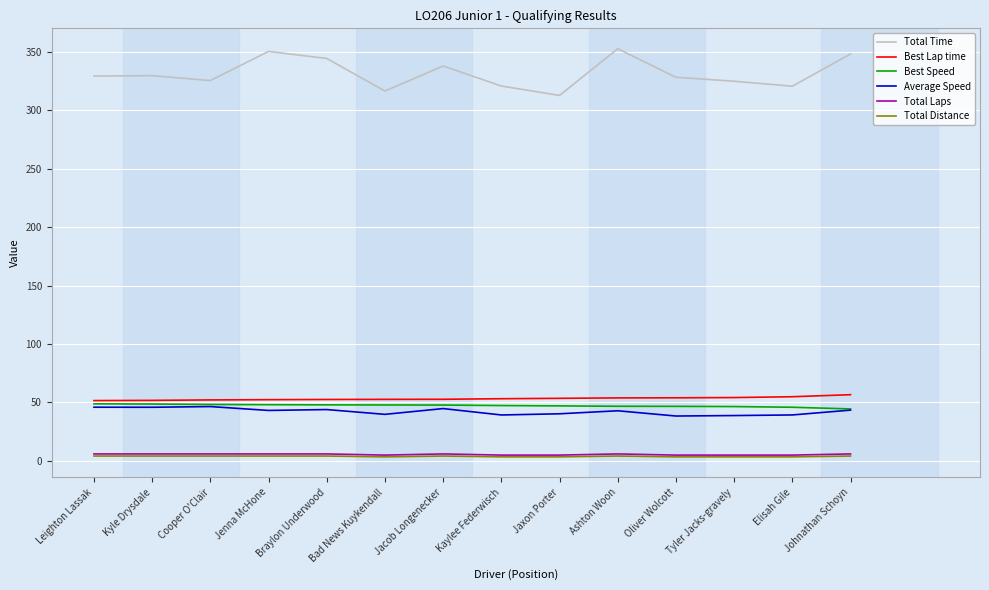

True or false: Total Time has a value of 324.7 at Tyler Jacks-gravely.

True